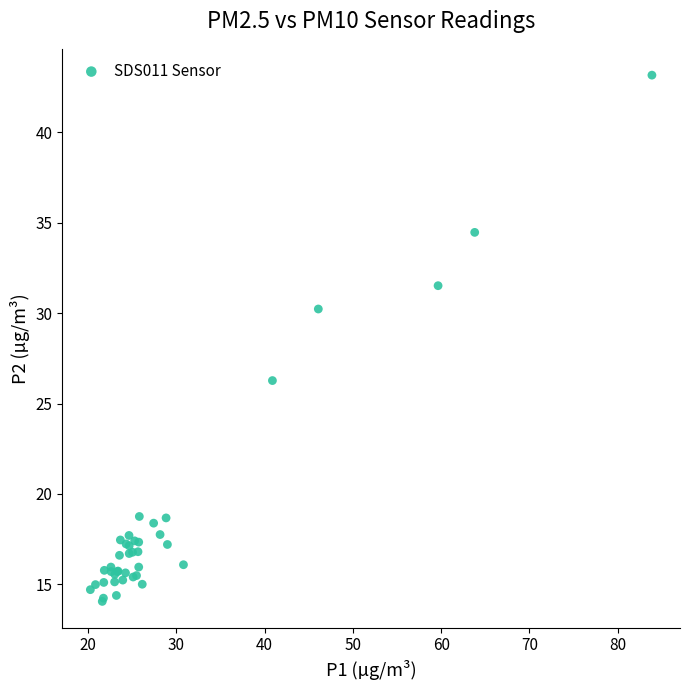

What Y value in the scatter plot is closest to 28?

26.3